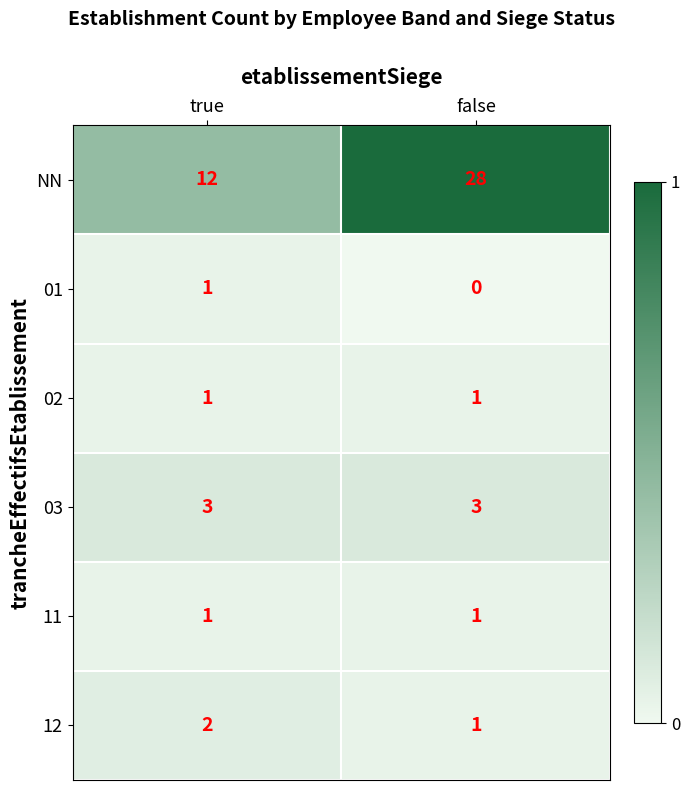

Rank the categories by NN value from lowest to highest.

true, false